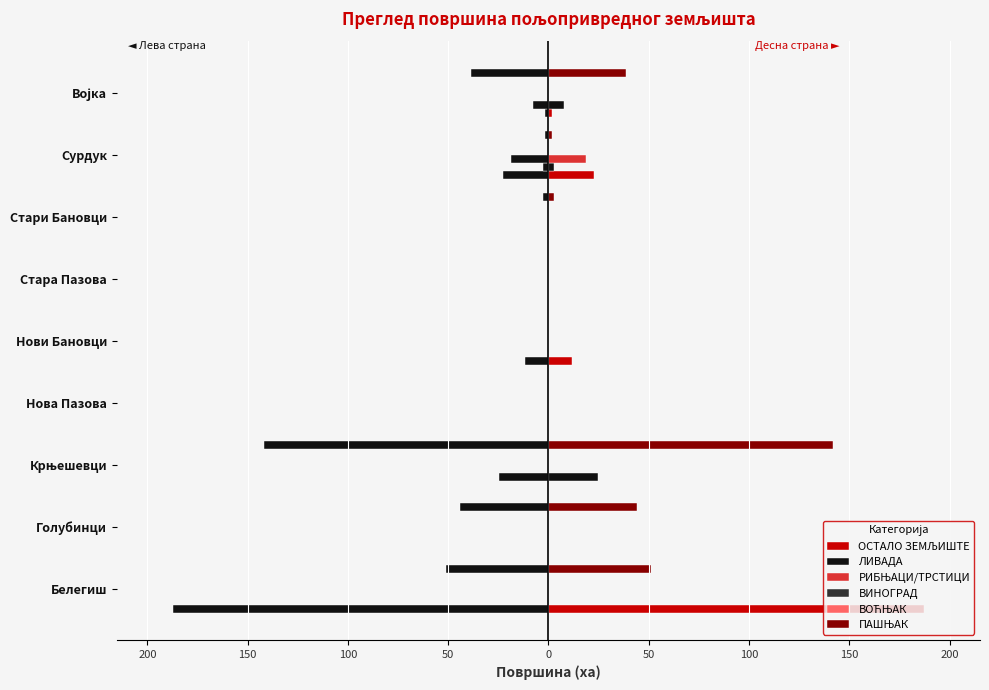

How many values in ПАШЊАК are above zero?

6